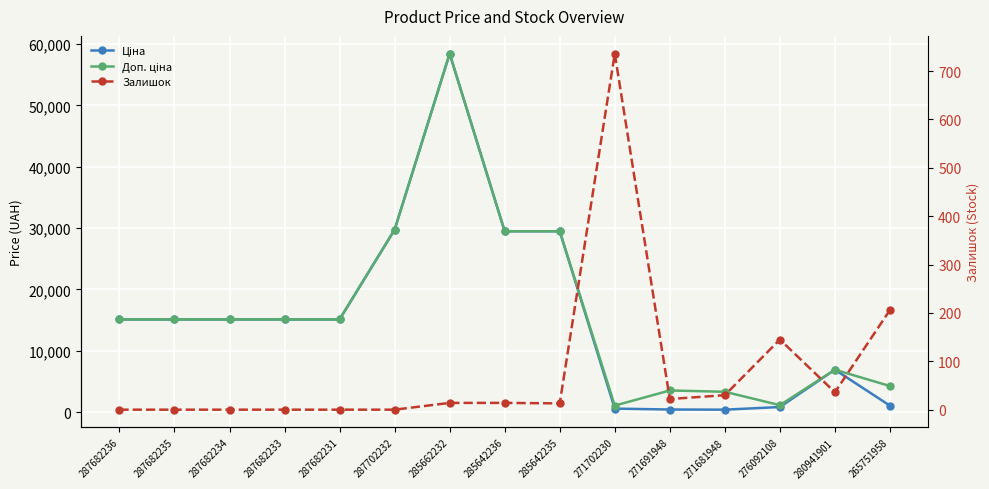

Is the value of Доп. ціна at 287682234 greater than the value of Залишок at 287682235?

Yes